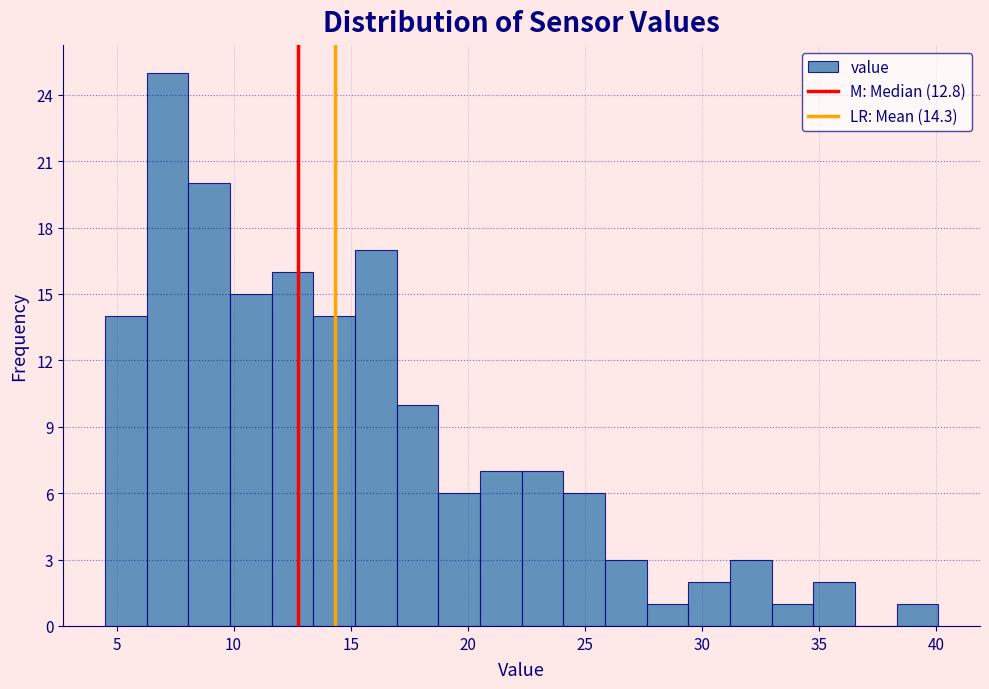

Around what value on the x-axis is the tallest bar? Give the approximate position of its centre, as read against the axis.

7.0